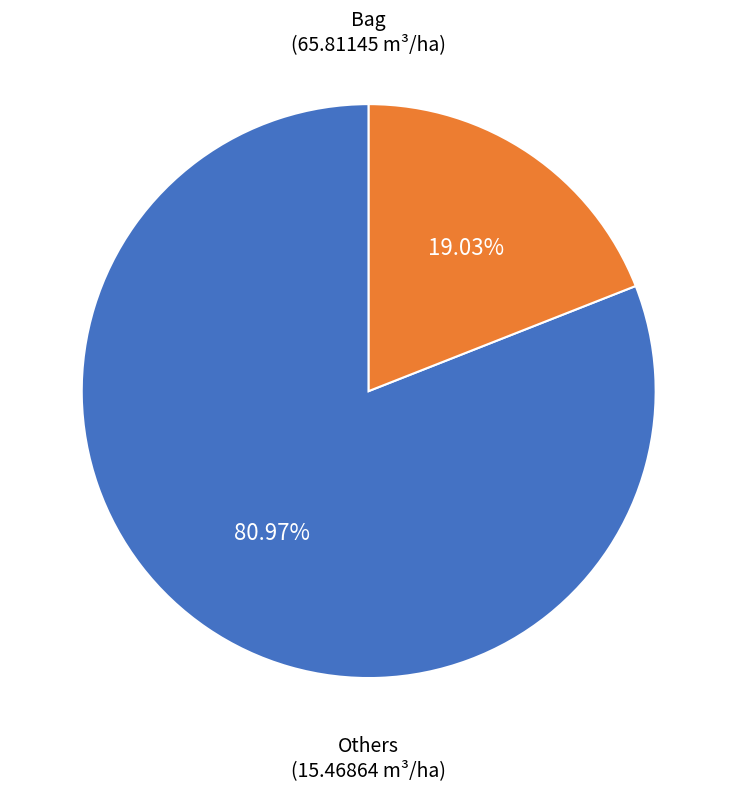

Approximately how many times larger is the value at Bag compared to Others?

4.3